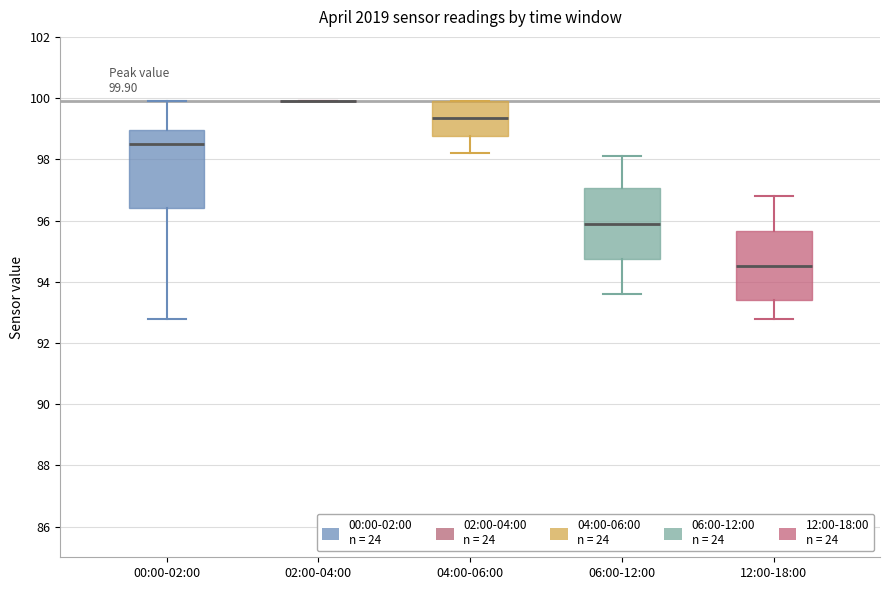

Comparing the boxes themselves (not the whiskers), which one is the tallest?

00:00-02:00